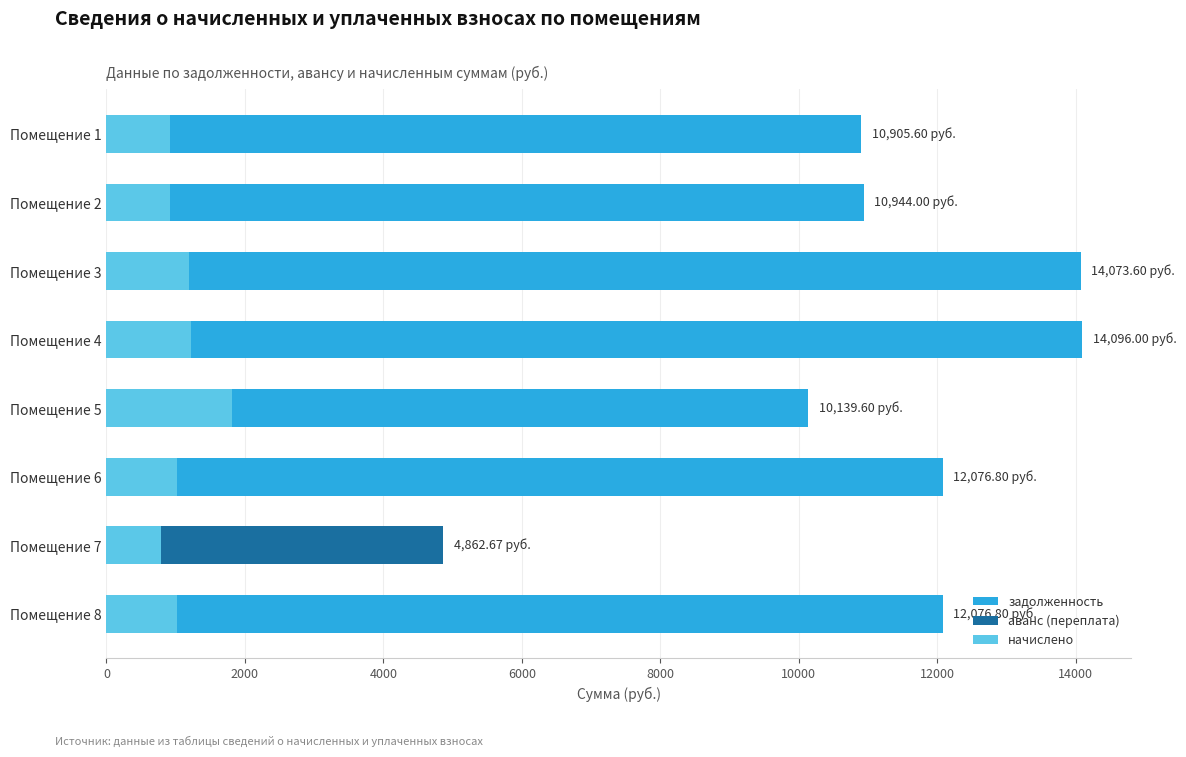

Which series has the largest range (max minus min)?

задолженность